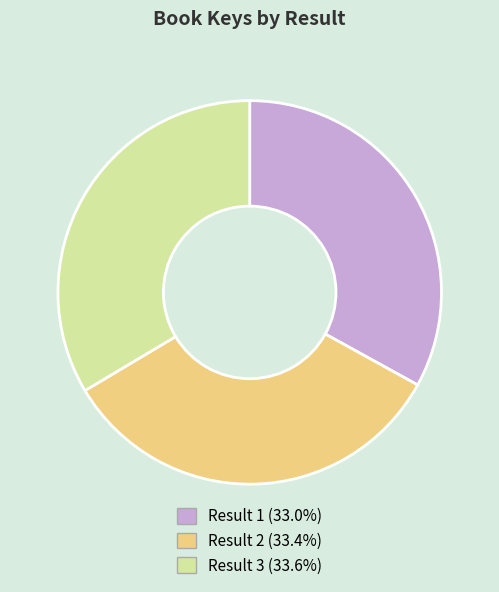

Is the sum of Result 1 (33.0%) and Result 3 (33.6%) greater than half?

Yes